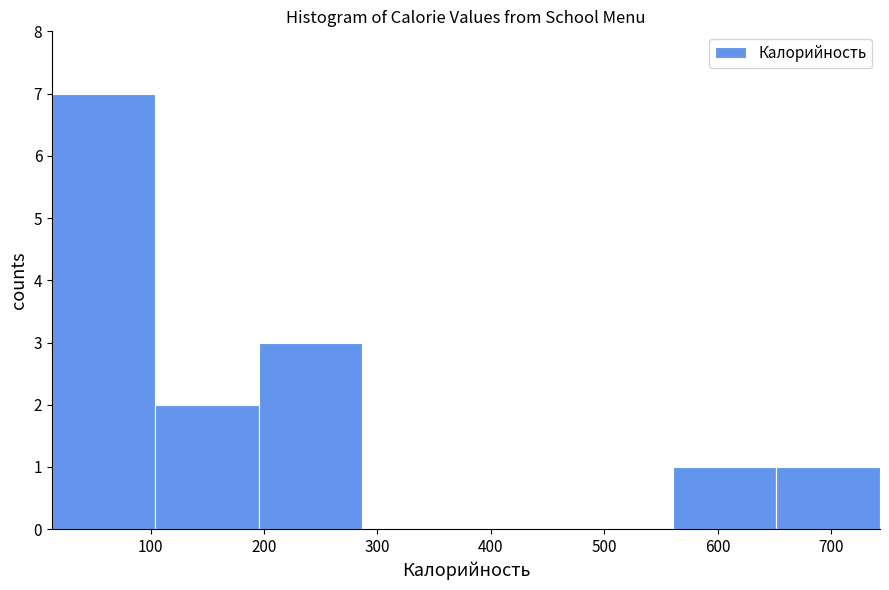

Reading left to right, list every bar in this chart as the range it spans on the x-axis followed by its height. Neither the bar edges nor the heights are printed on the chart, so give them approximately, as read against the axes.

10 to 100: 7
100 to 200: 2
200 to 290: 3
290 to 380: 0
380 to 470: 0
470 to 560: 0
560 to 650: 1
650 to 740: 1